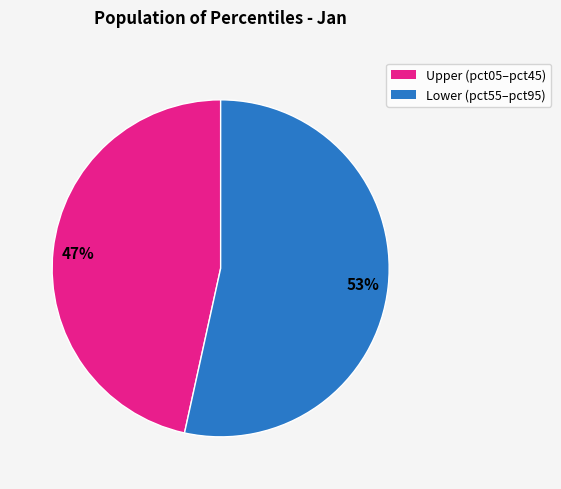

To the nearest percent, what is the average slice percentage?

50%